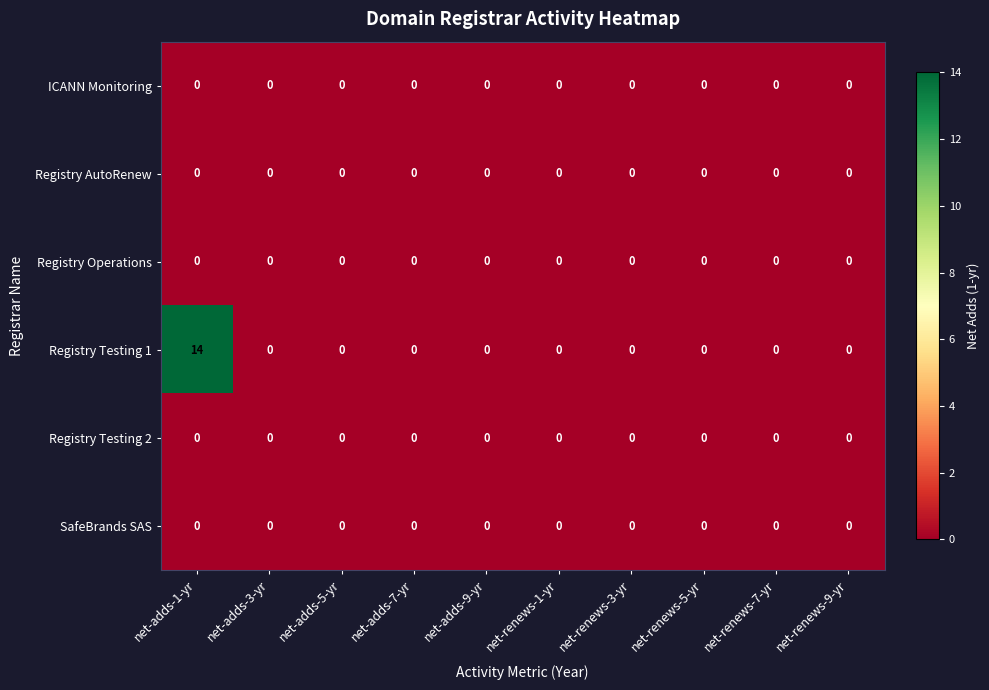

The Registry Testing 1 series shows 0 at net-renews-3-yr. True or false?

True